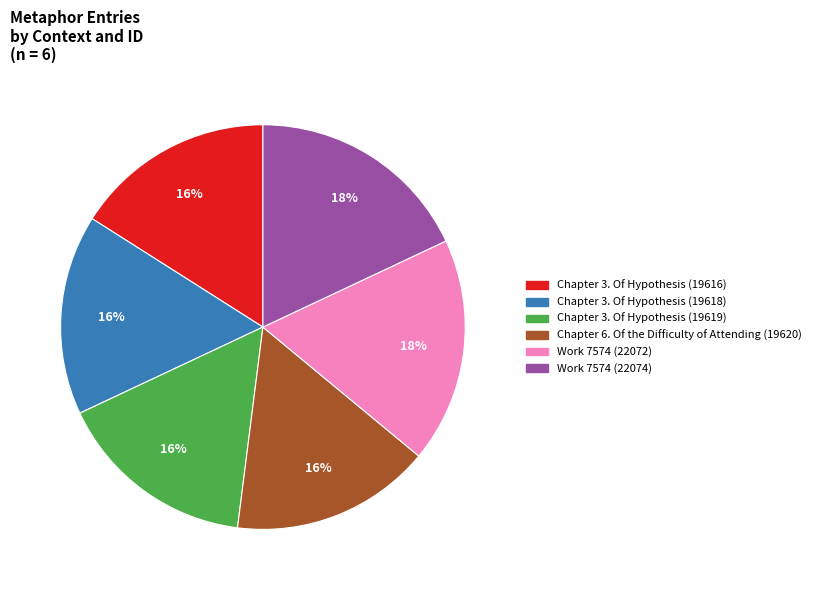

Is there any slice that represents more than half of the pie?

No